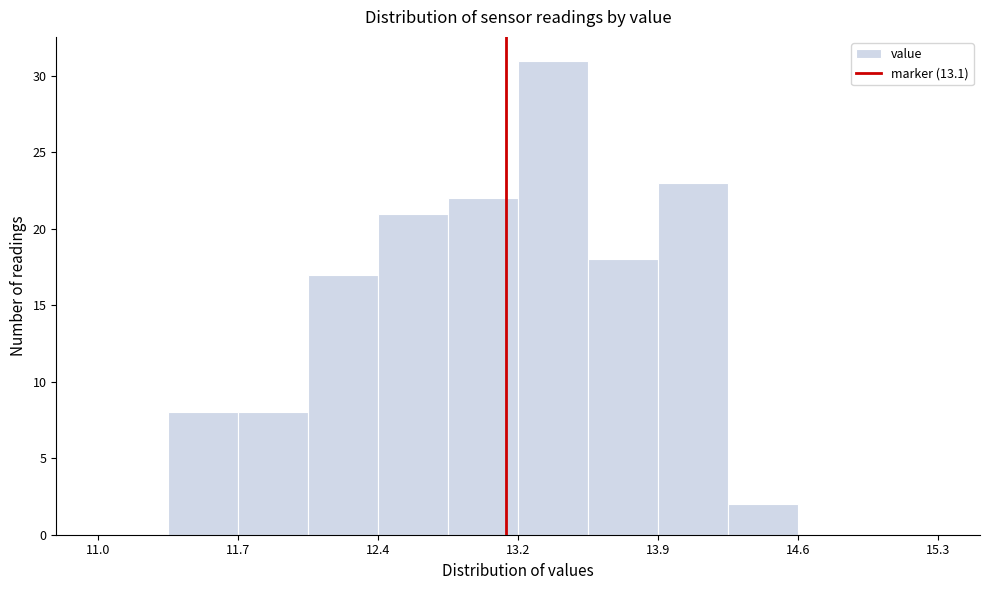

Around what value on the x-axis is the tallest bar? Give the approximate position of its centre, as read against the axis.

13.3